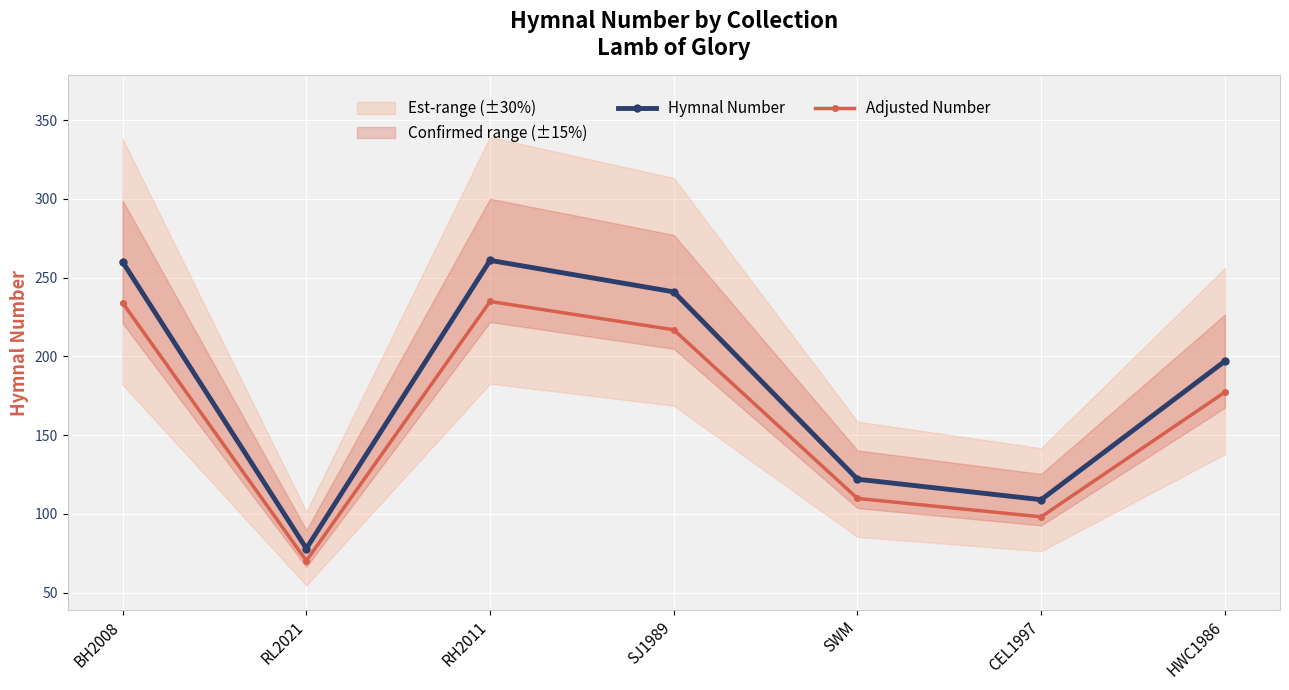

True or false: Adjusted Number and Hymnal Number cross at least once.

False